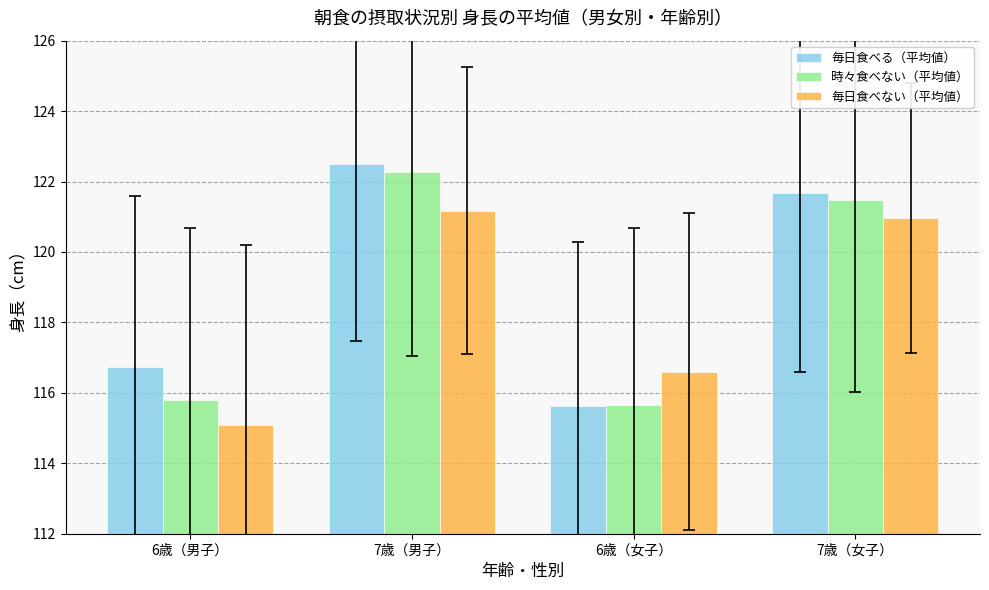

What is the average value of the 毎日食べない（平均値） series?

118.5